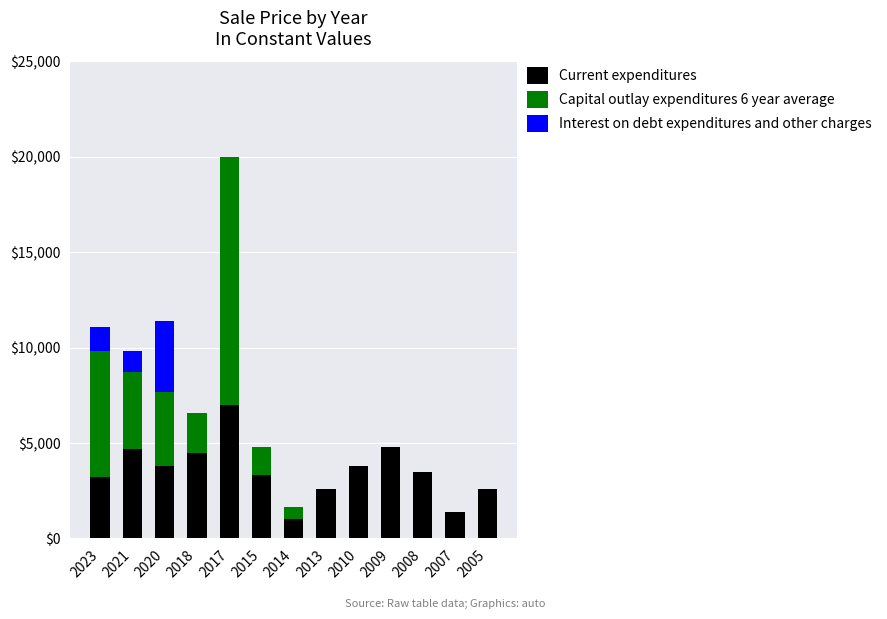

What is the highest value of the Current expenditures series?

7000